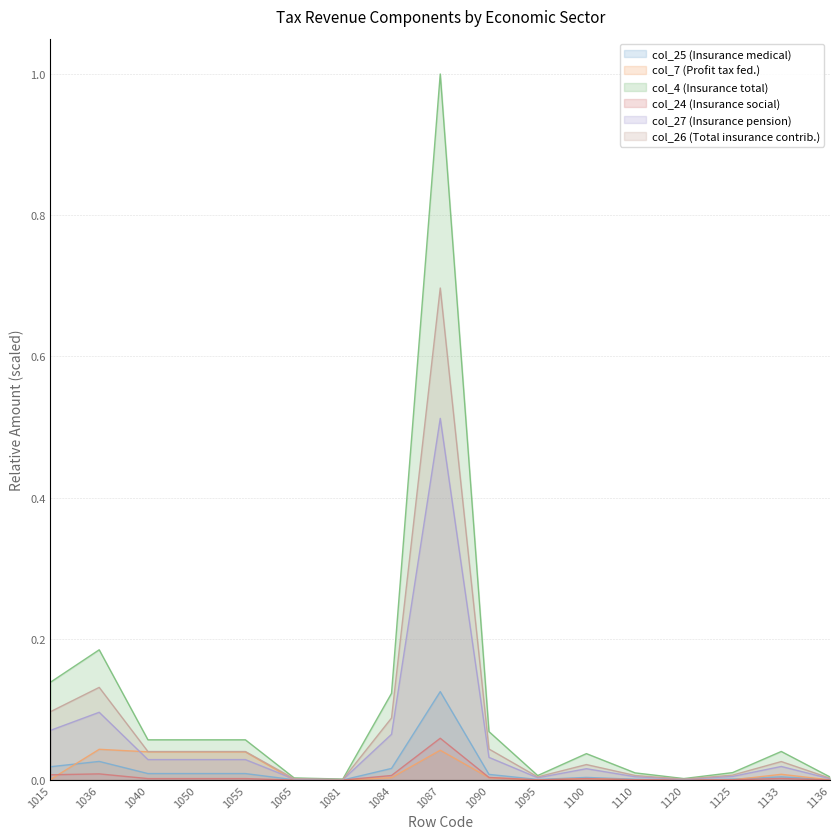

Reading left to right, list all the values displayed in this chart.

col_25: 1015=0.0	1036=0.0	1040=0.0	1050=0.0	1055=0.0	1065=0.0	1081=0.0	1084=0.0	1087=0.1	1090=0.0	1095=0.0	1100=0.0	1110=0.0	1120=0.0	1125=0.0	1133=0.0	1136=0.0
col_7: 1015=0.0	1036=0.0	1040=0.0	1050=0.0	1055=0.0	1065=0.0	1081=0.0	1084=0.0	1087=0.0	1090=0.0	1095=0.0	1100=0.0	1110=0.0	1120=0.0	1125=0.0	1133=0.0	1136=0.0
col_4: 1015=0.1	1036=0.2	1040=0.1	1050=0.1	1055=0.1	1065=0.0	1081=0.0	1084=0.1	1087=1.0	1090=0.1	1095=0.0	1100=0.0	1110=0.0	1120=0.0	1125=0.0	1133=0.0	1136=0.0
col_24: 1015=0.0	1036=0.0	1040=0.0	1050=0.0	1055=0.0	1065=0.0	1081=0.0	1084=0.0	1087=0.1	1090=0.0	1095=0.0	1100=0.0	1110=0.0	1120=0.0	1125=0.0	1133=0.0	1136=0.0
col_27: 1015=0.1	1036=0.1	1040=0.0	1050=0.0	1055=0.0	1065=0.0	1081=0.0	1084=0.1	1087=0.5	1090=0.0	1095=0.0	1100=0.0	1110=0.0	1120=0.0	1125=0.0	1133=0.0	1136=0.0
col_26: 1015=0.1	1036=0.1	1040=0.0	1050=0.0	1055=0.0	1065=0.0	1081=0.0	1084=0.1	1087=0.7	1090=0.0	1095=0.0	1100=0.0	1110=0.0	1120=0.0	1125=0.0	1133=0.0	1136=0.0